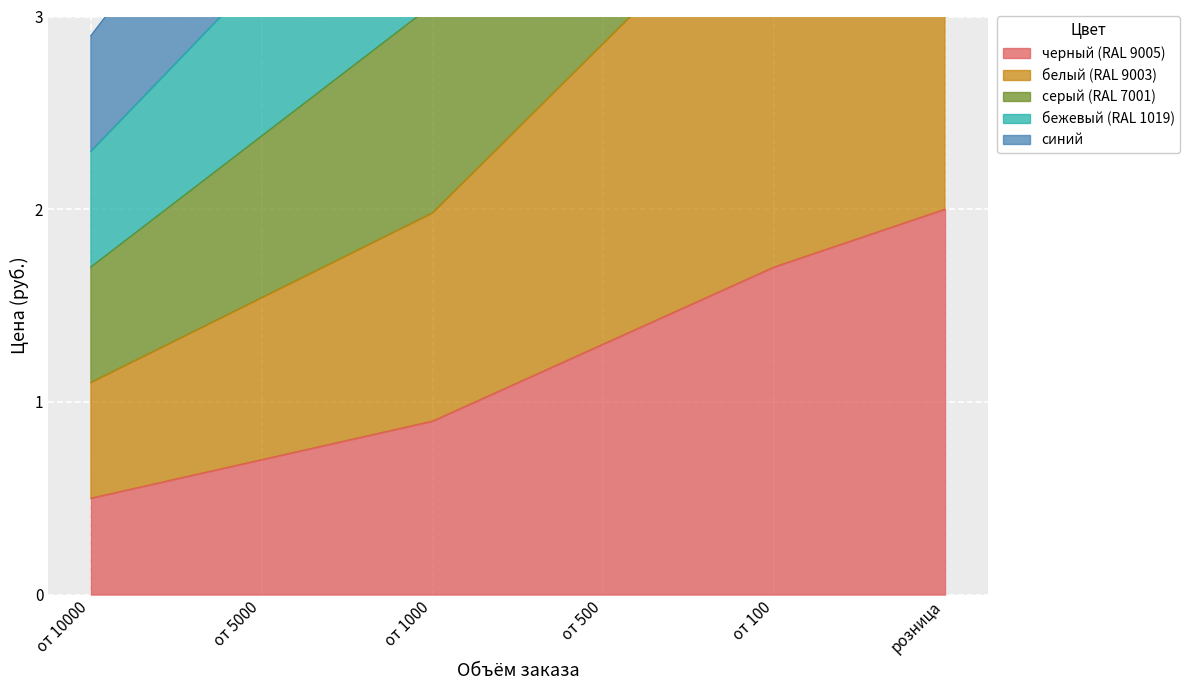

How many values in the синий series exceed 7?

3